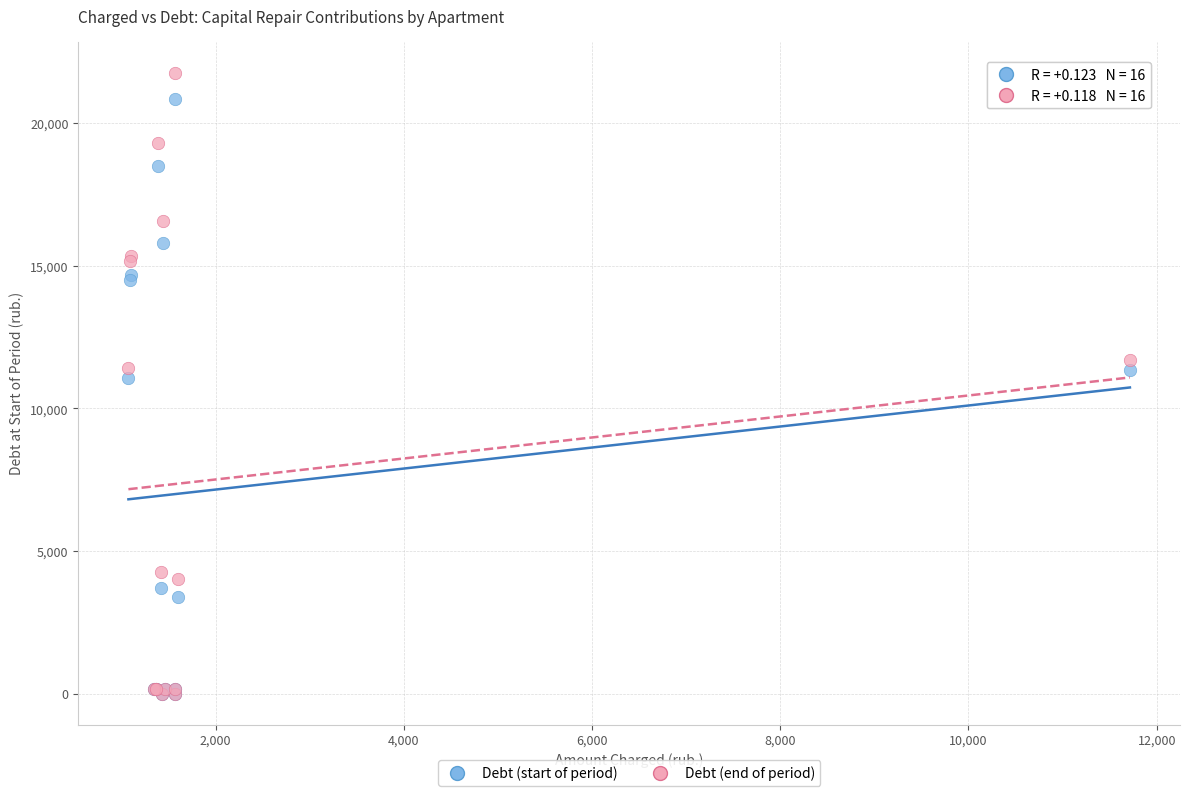

Which series reaches the maximum Y coordinate?

Debt (end of period)